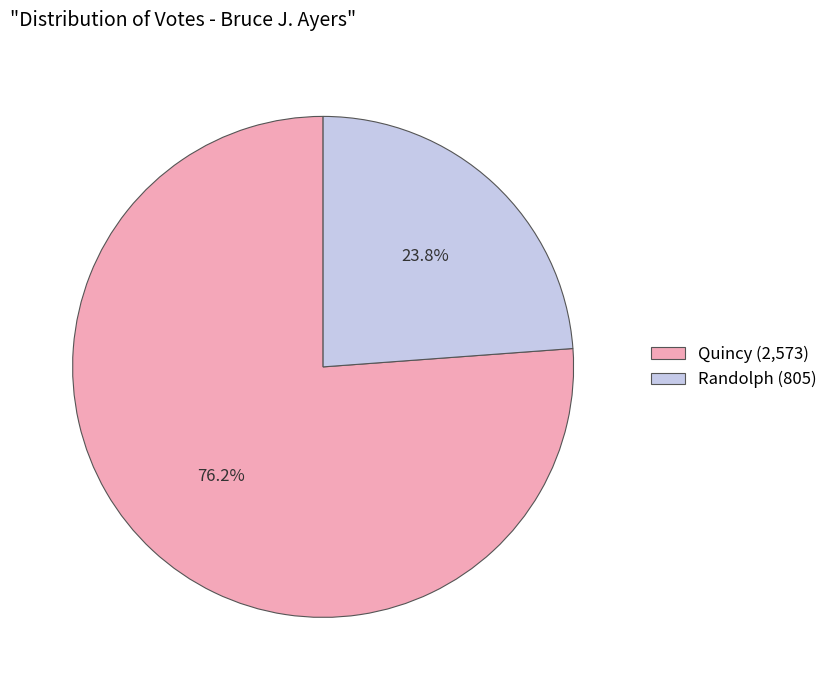

What is the ratio of the value at Randolph to the value at Quincy?

0.3